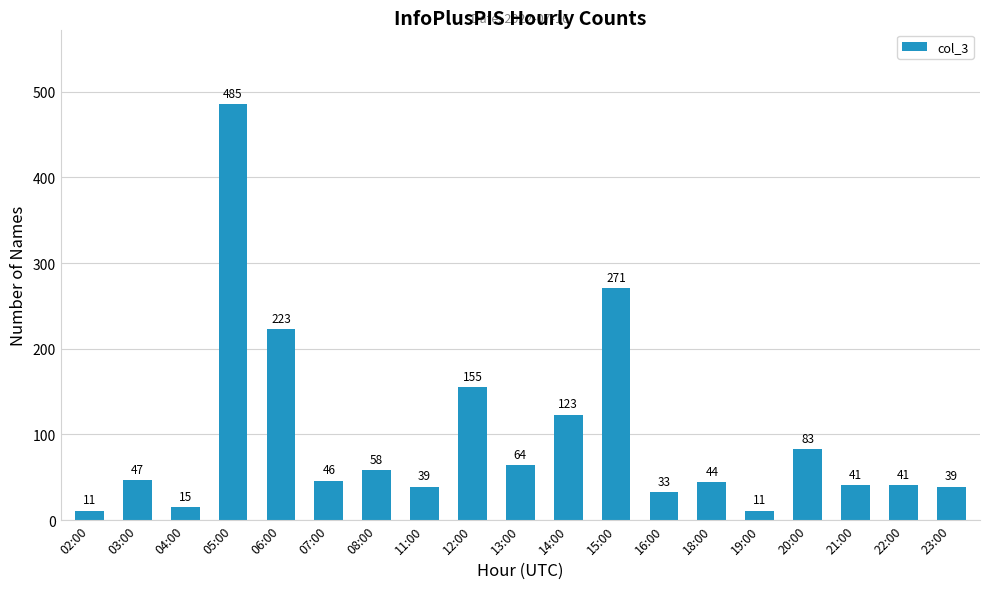

What is the difference between the maximum and minimum values?

474